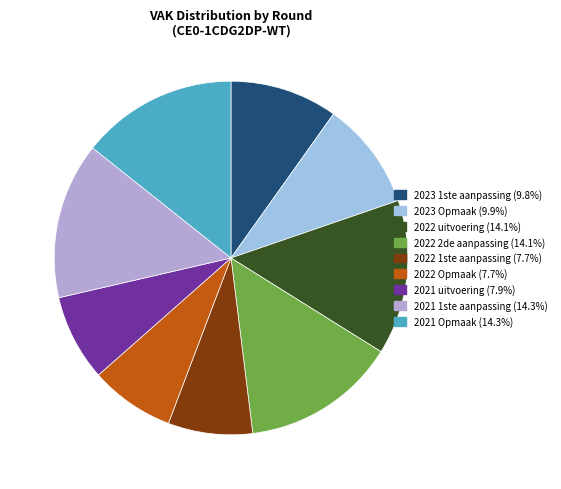

What percentage is the 2021 Opmaak slice, to the nearest percent?

14%